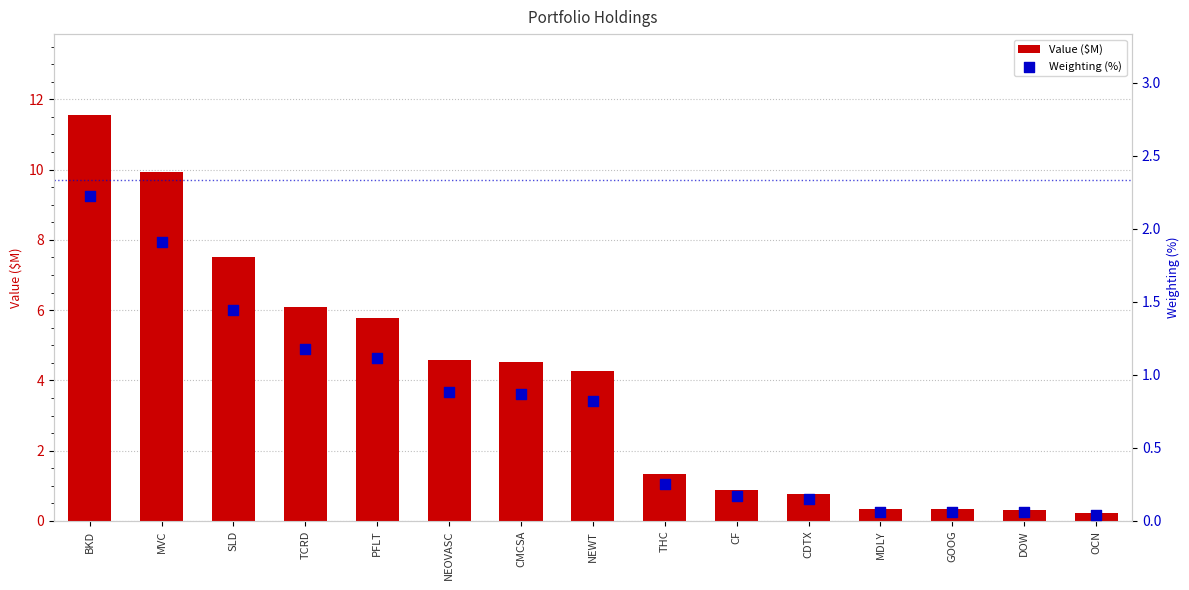

Which series reaches the minimum Y coordinate?

Weighting (%)